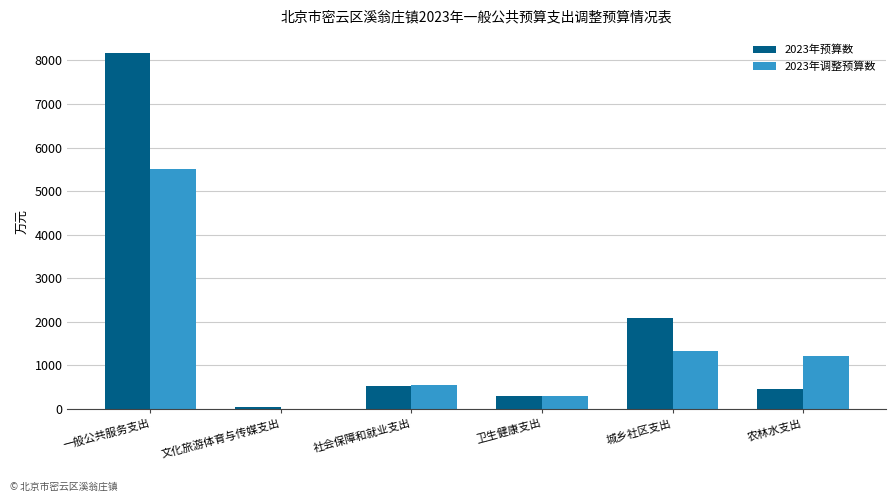

At which category is the sum across all series the highest?

一般公共服务支出